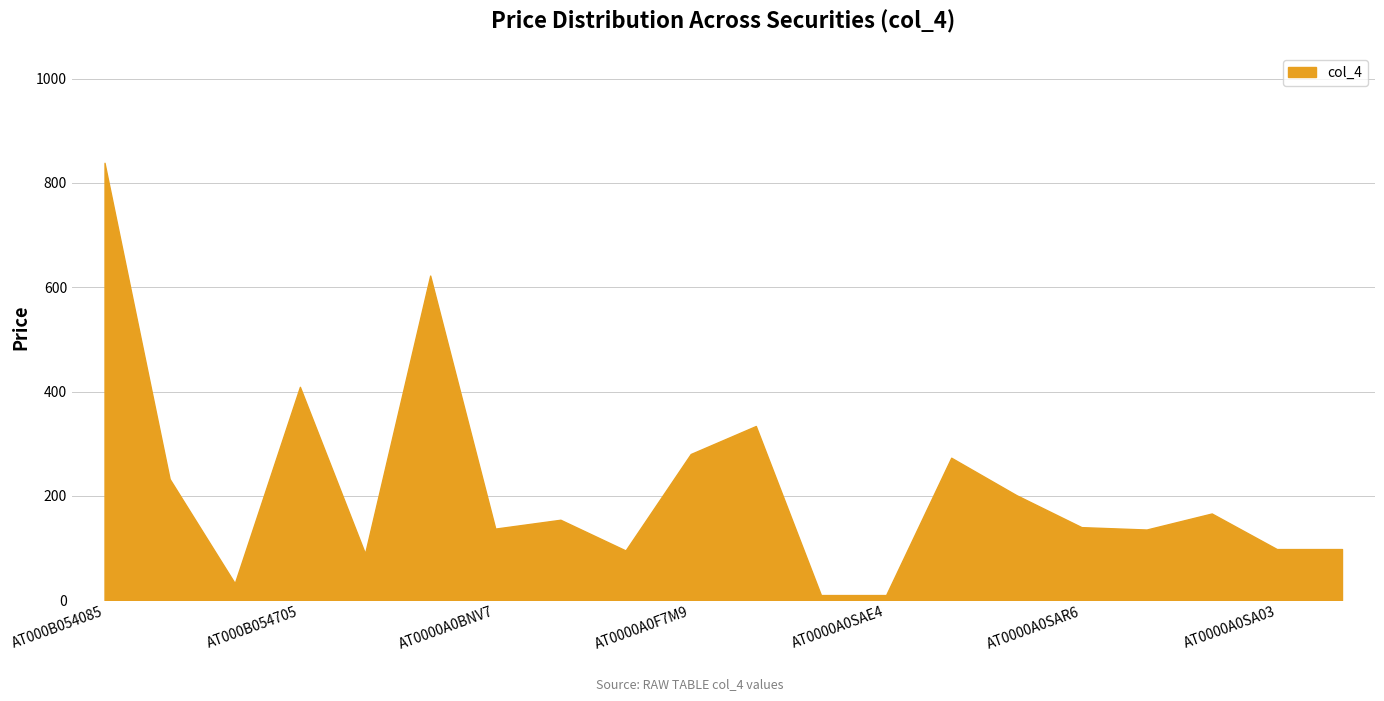

What is the maximum value shown in the chart?

838.5